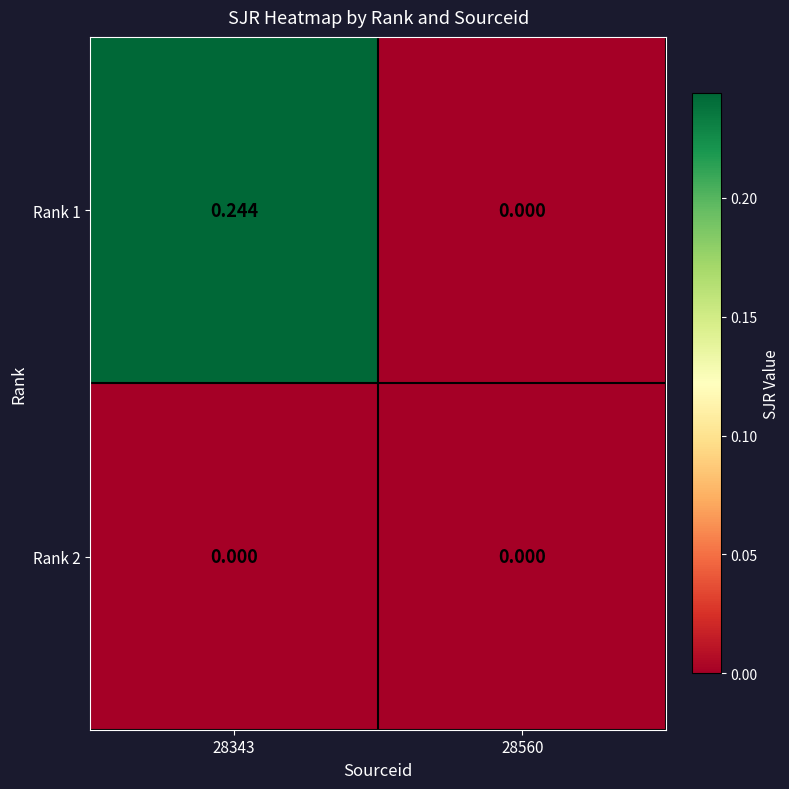

Is the value of Rank 1 at 28343 greater than the value of Rank 2 at 28343?

Yes